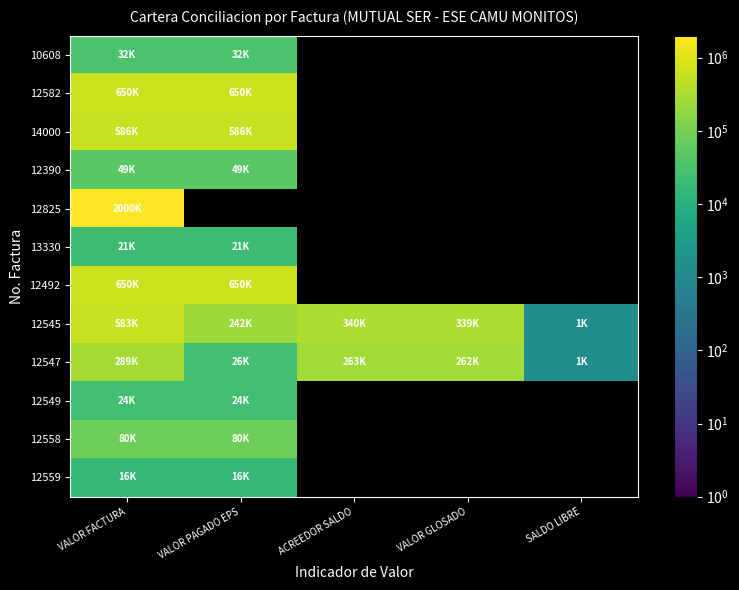

List the series in order of their peak value, lowest first.

12559, 13330, 12549, 10608, 12390, 12558, 12547, 12545, 14000, 12582, 12492, 12825